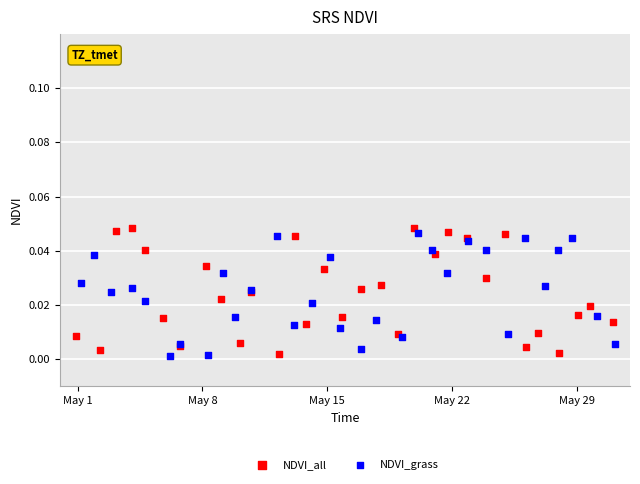

What are all the series names shown in the legend?

NDVI_all, NDVI_grass